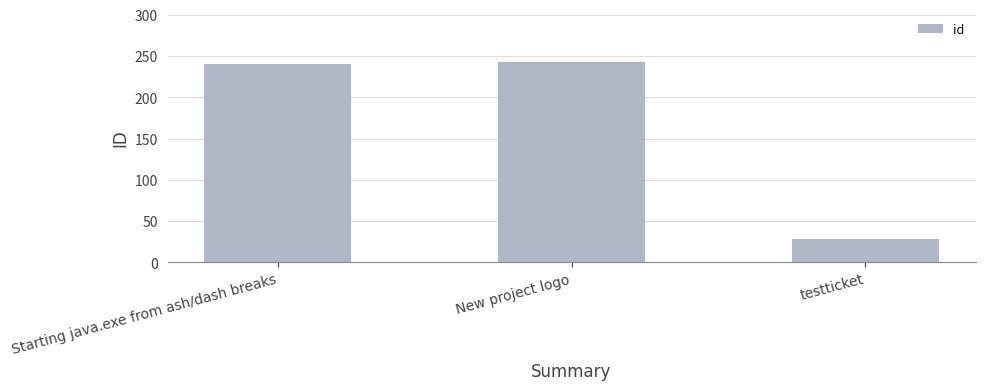

True or false: the data shows 240 at Starting java.exe from ash/dash breaks.

True